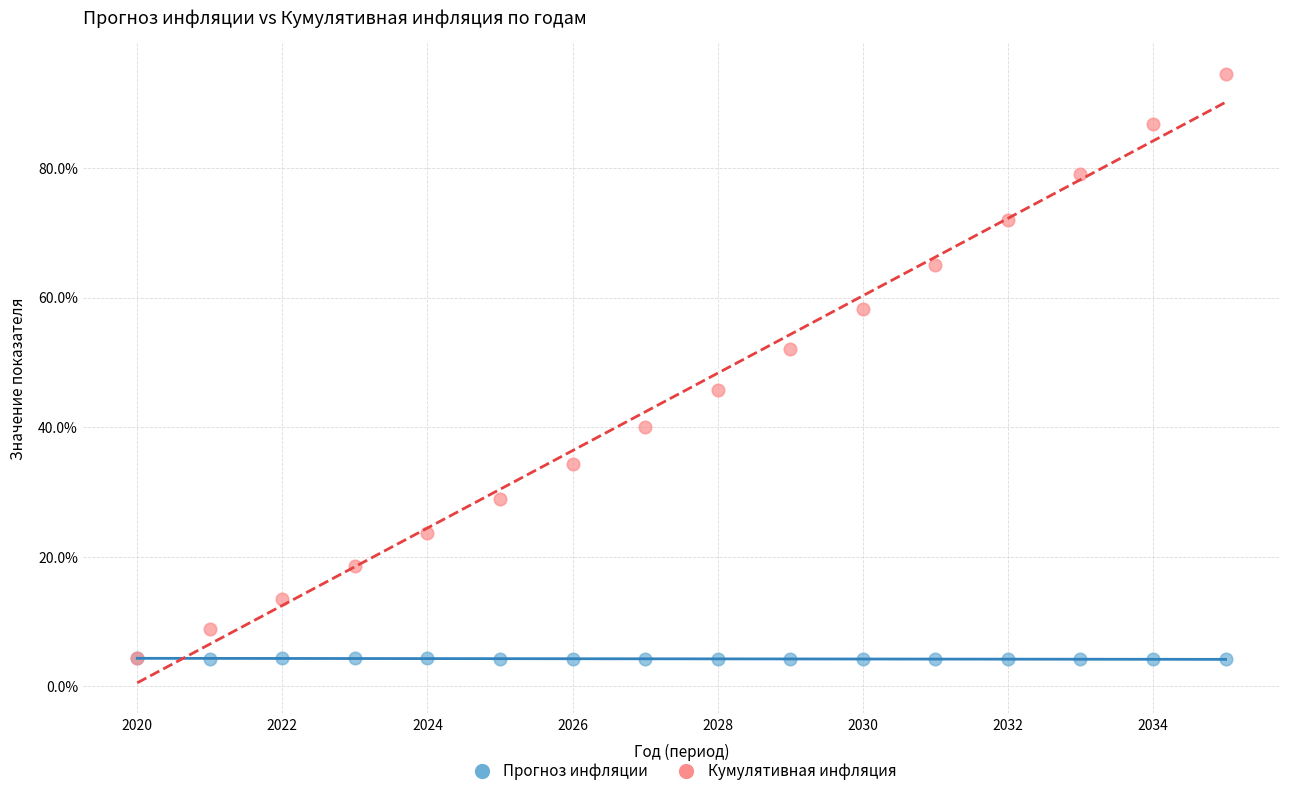

Which series has the largest Y range (max minus min)?

Кумулятивная инфляция